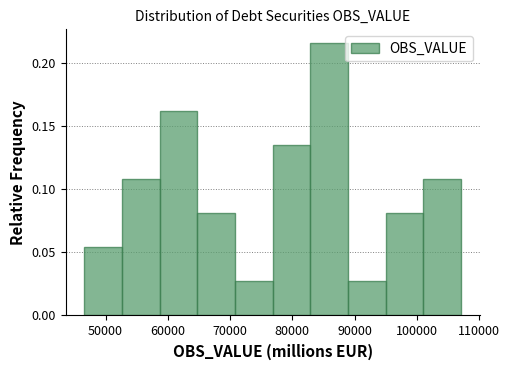

Reading left to right, list every bar in this chart as the range it spans on the x-axis followed by its height. Neither the bar edges nor the heights are printed on the chart, so give them approximately, as read against the axes.

47000 to 53000: 0.055
53000 to 59000: 0.110
59000 to 65000: 0.160
65000 to 71000: 0.080
71000 to 77000: 0.025
77000 to 83000: 0.135
83000 to 89000: 0.215
89000 to 95000: 0.025
95000 to 101000: 0.080
101000 to 107000: 0.110